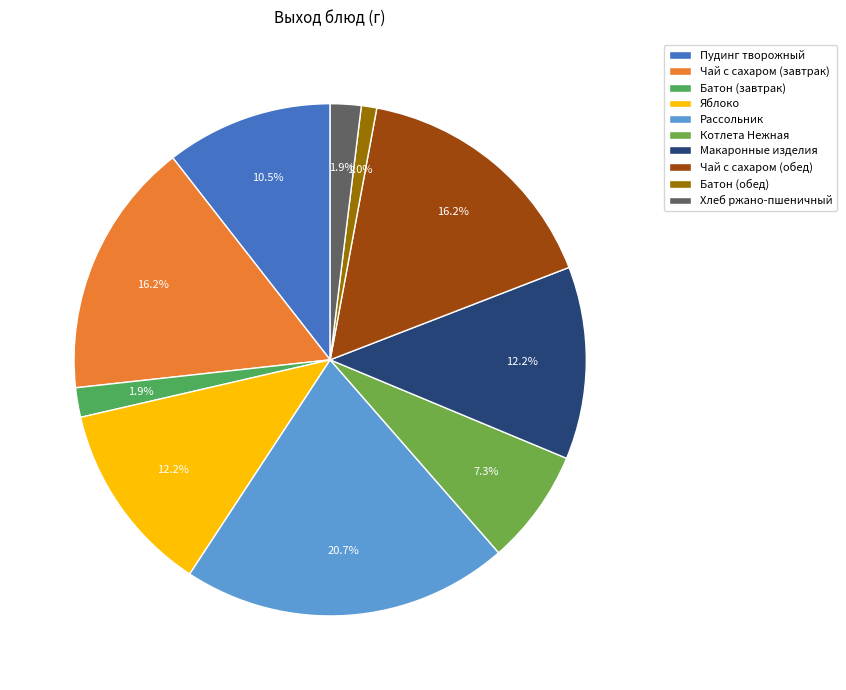

Does Чай с сахаром (завтрак) account for over 50% of the chart?

No